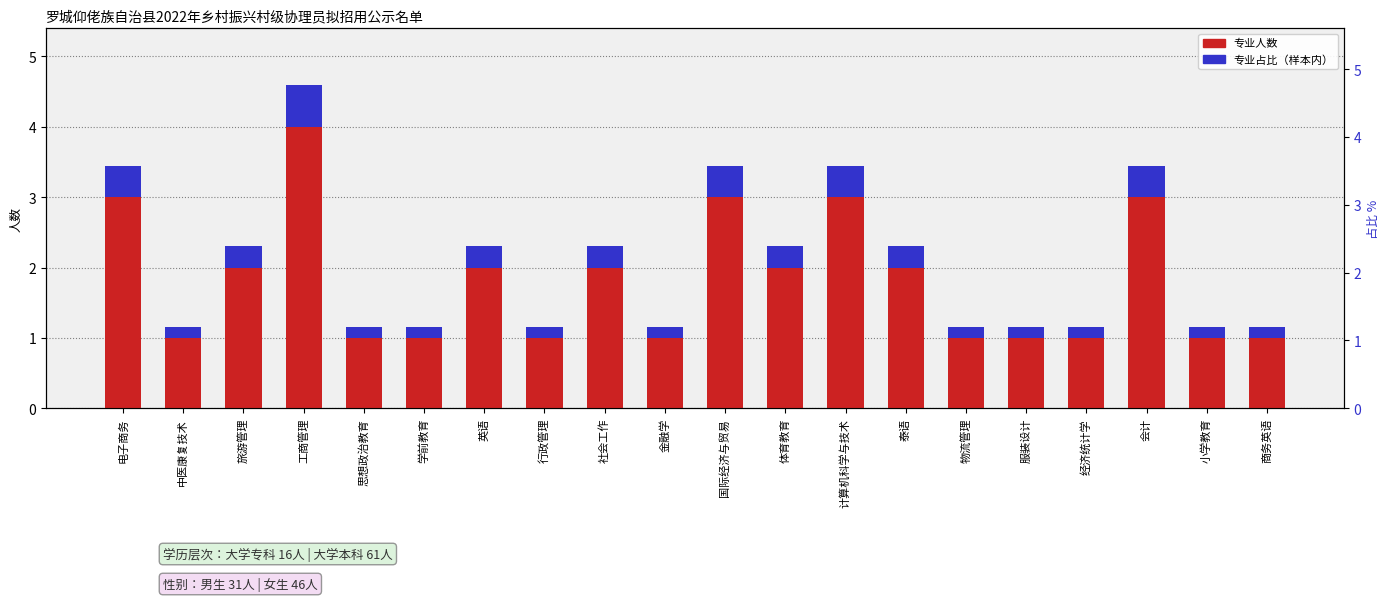

What is the approximate value of proportion within sample at 旅游管理?

0.3